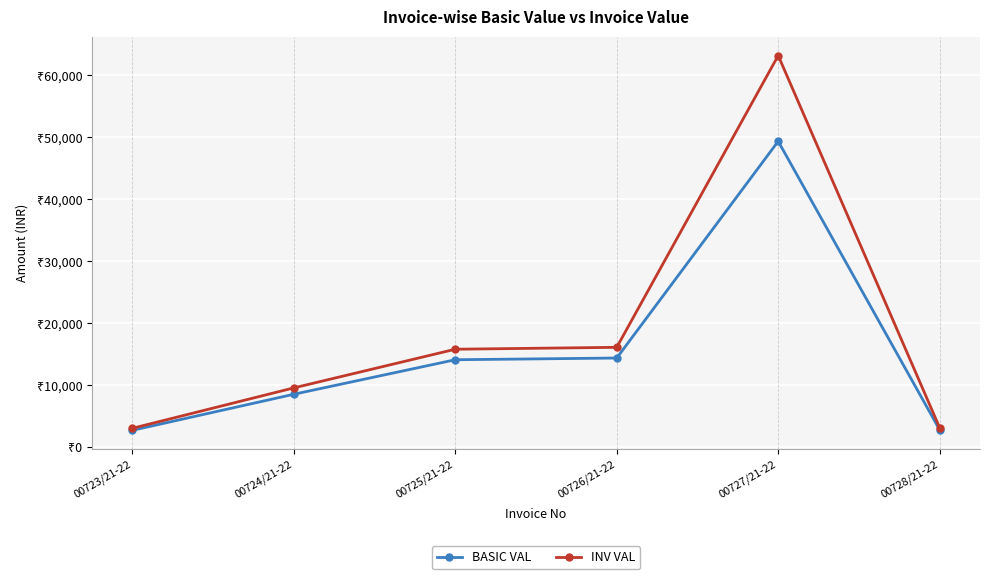

How many interior local peaks does the INV VAL series have?

1